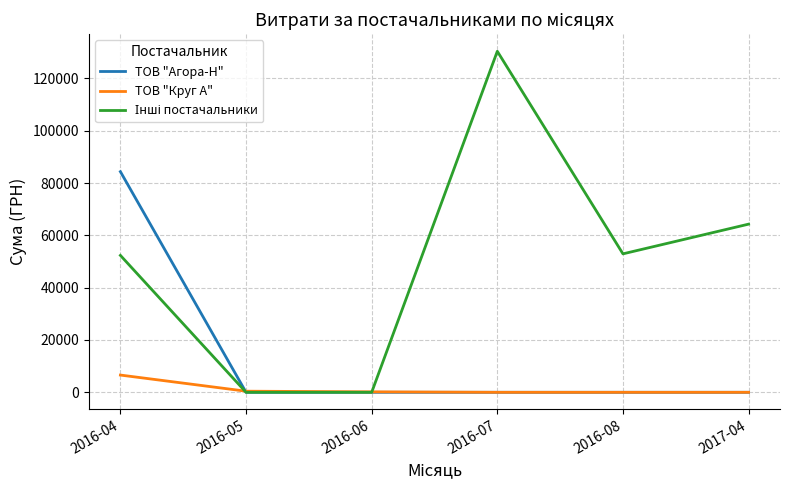

At which category does the chart reach its peak across all series?

2016-07